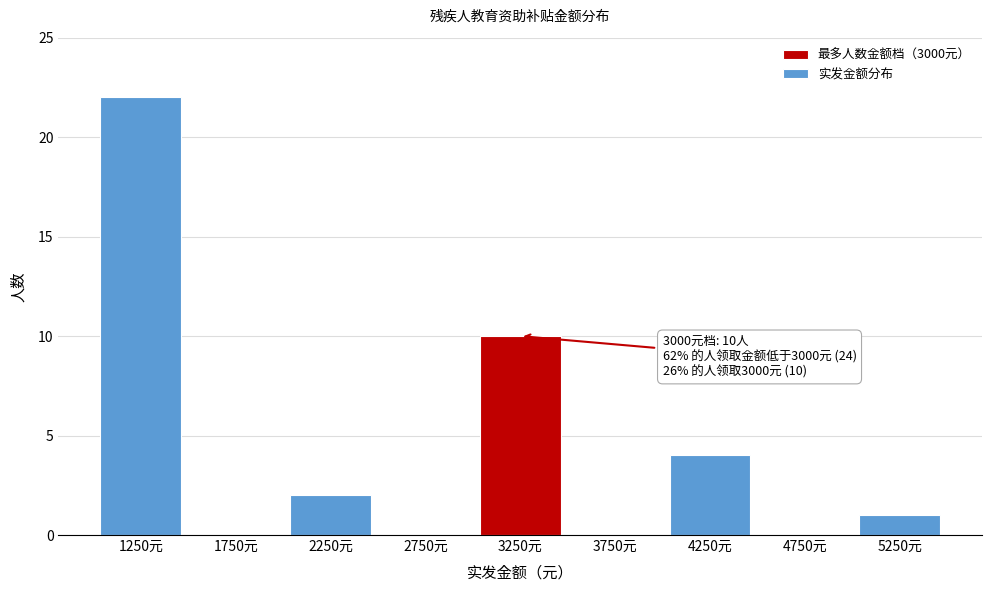

Reading left to right, list all the values displayed in this chart.

1250元=22	1750元=0	2250元=2	2750元=0	3250元=10	3750元=0	4250元=4	4750元=0	5250元=1